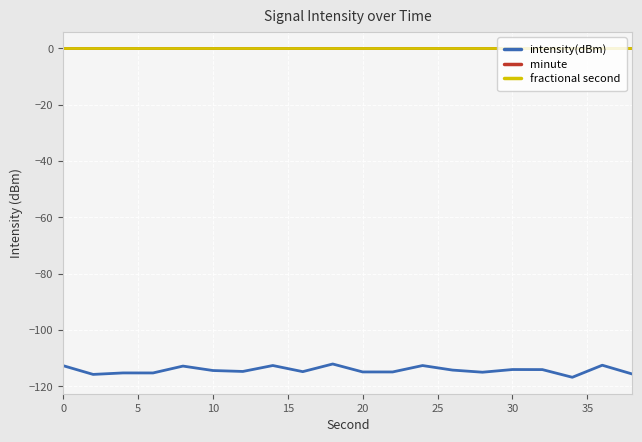

Does the chart display data point markers on the line(s)?

No